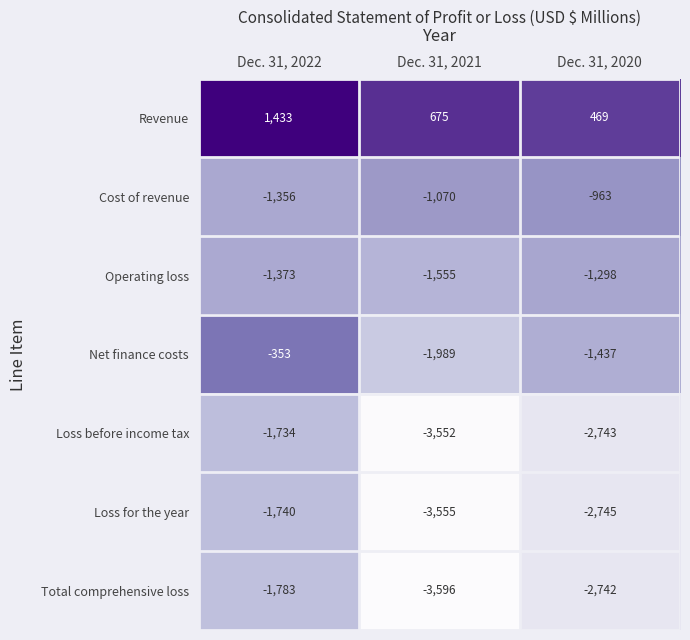

What is the sum of all Loss for the year values?

-8040